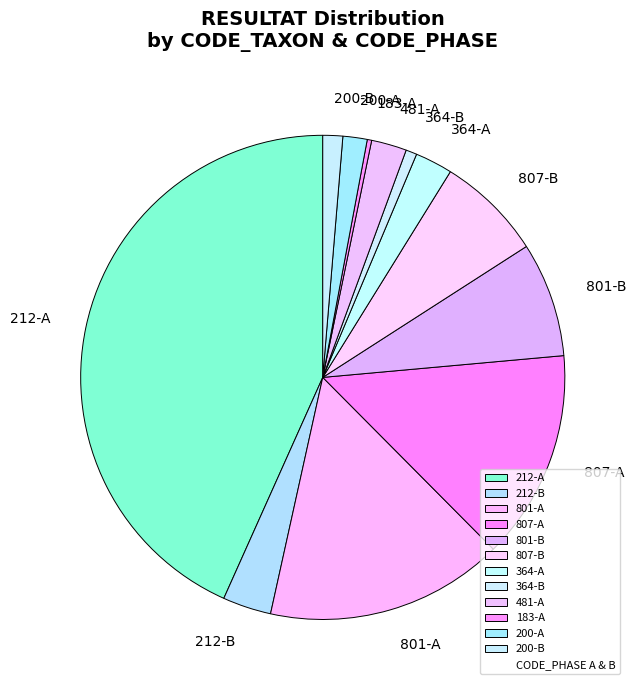

Which category has the biggest portion of the pie?

212-A